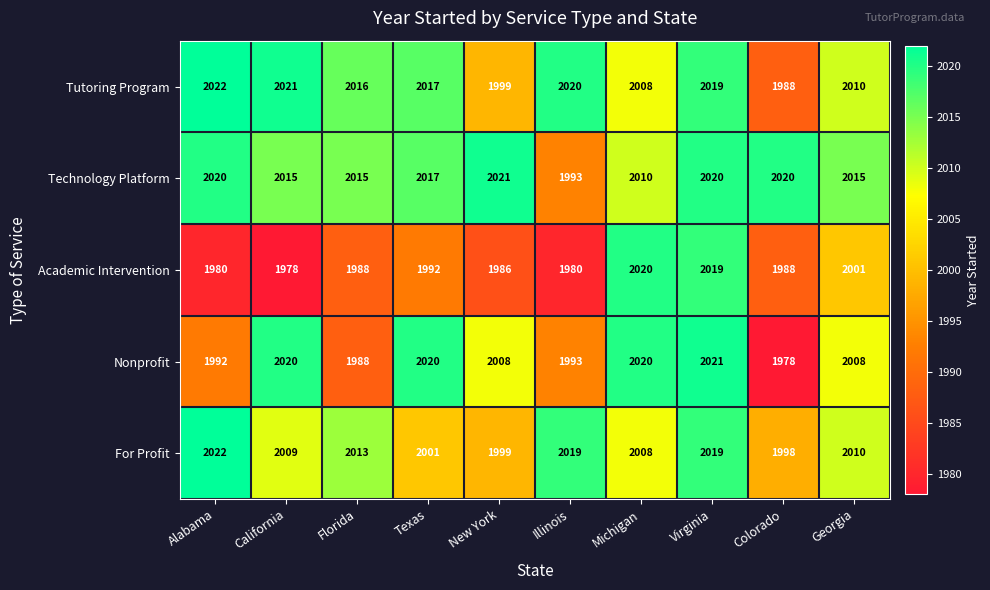

At which category is the sum across all series the highest?

Virginia